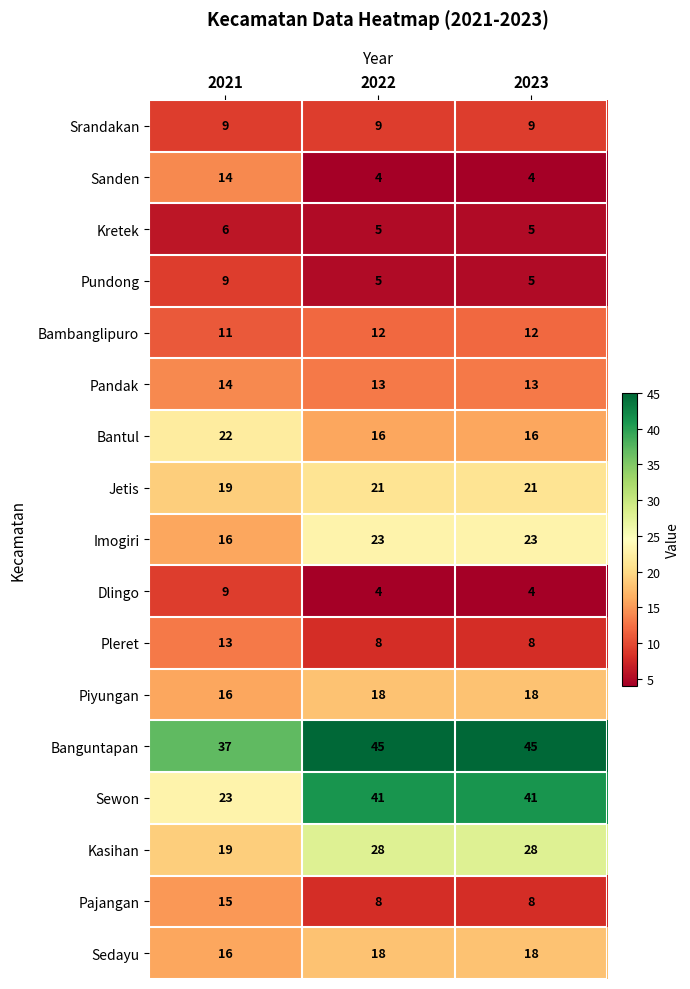

Where is Sewon nearest to the value 32?

2021